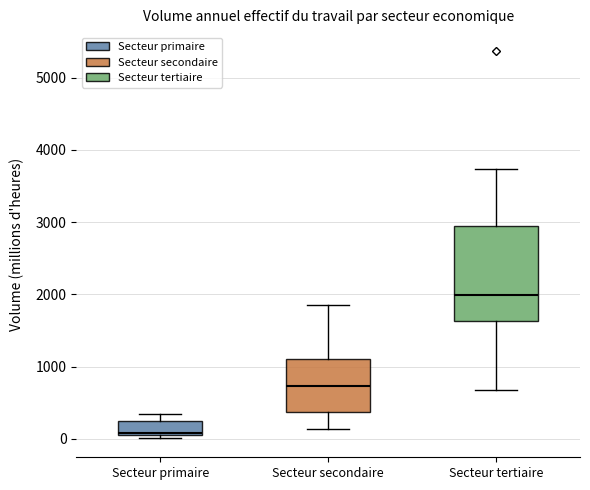

Which box's median line is the highest?

Secteur tertiaire